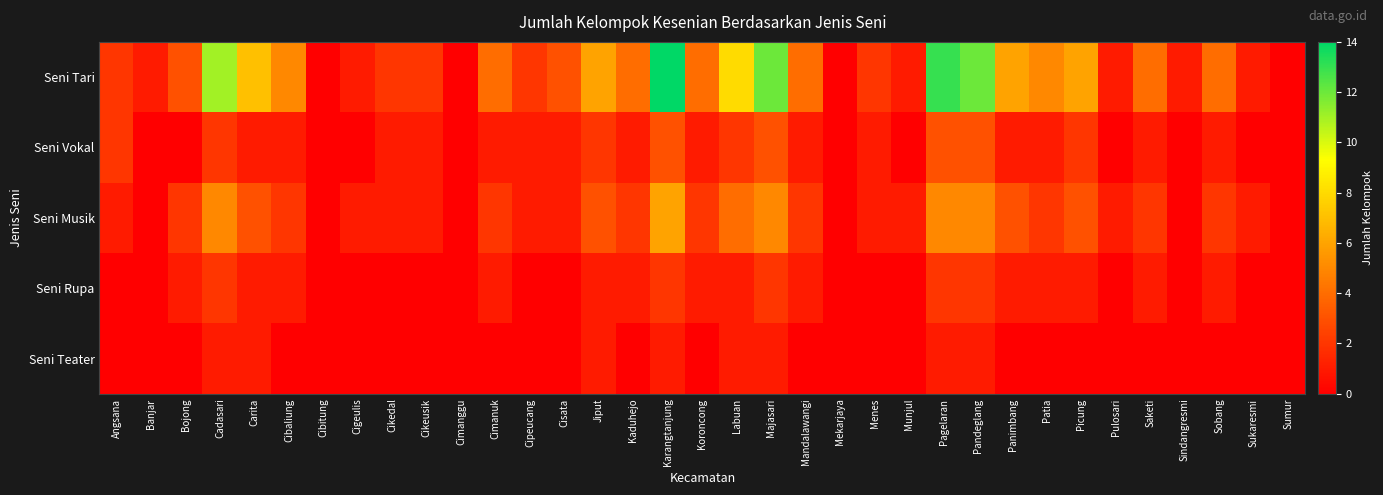

Which series has the widest spread of values?

Seni Tari